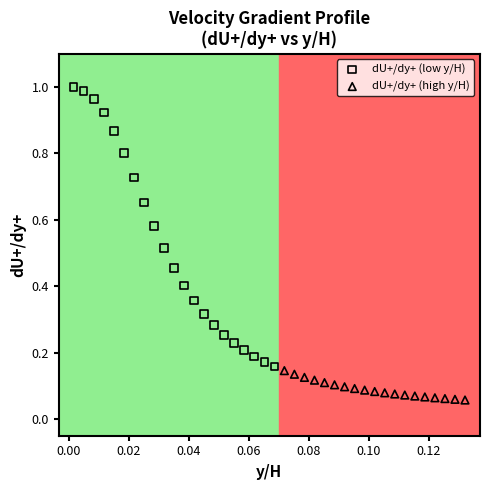

Which series has the widest spread of Y values?

dU+/dy+ (low y/H)